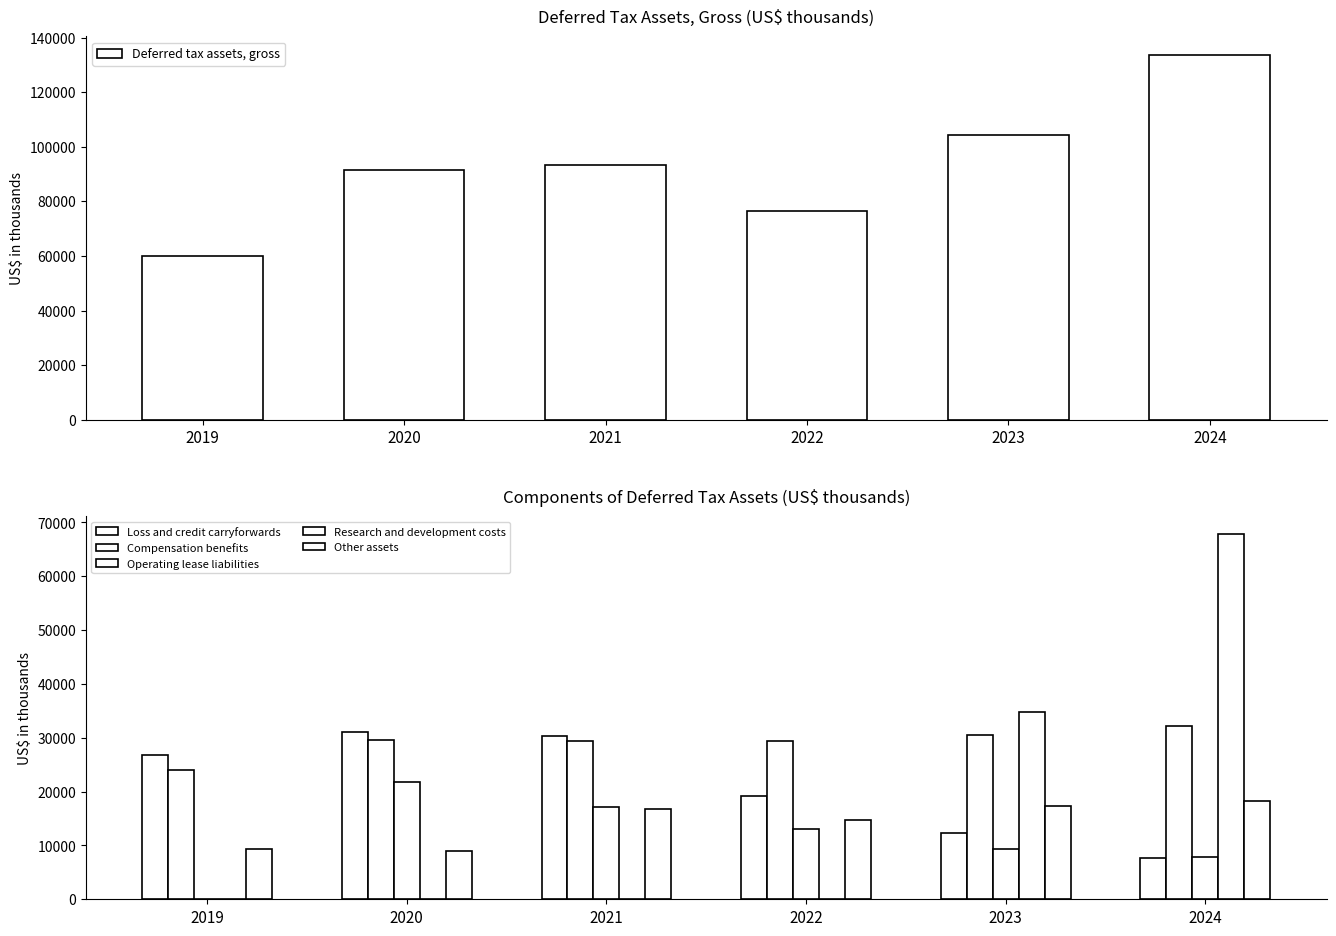

What is the maximum value for Deferred tax assets, gross?

133727